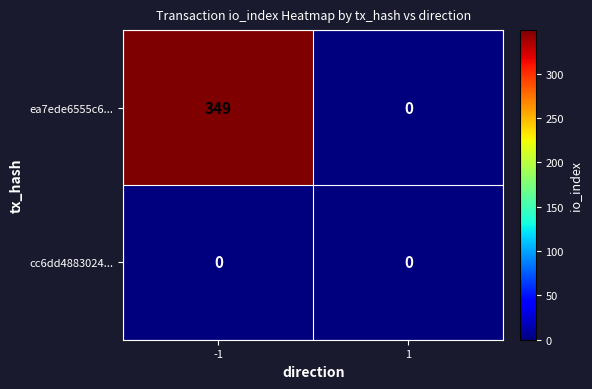

Which label corresponds to the largest value in the chart?

-1